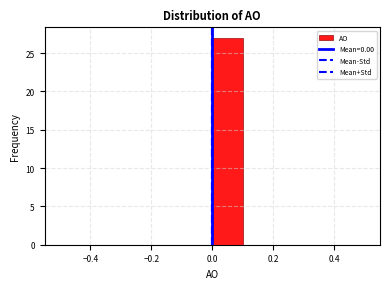

Reading left to right, list every bar in this chart as the range it spans on the x-axis followed by its height. The values are not printed on the chart, so give them approximately, as read against the axis.

-0.5 to -0.4: 0
-0.4 to -0.3: 0
-0.3 to -0.2: 0
-0.2 to -0.1: 0
-0.1 to 0.0: 0
0.0 to 0.1: 27
0.1 to 0.2: 0
0.2 to 0.3: 0
0.3 to 0.4: 0
0.4 to 0.5: 0